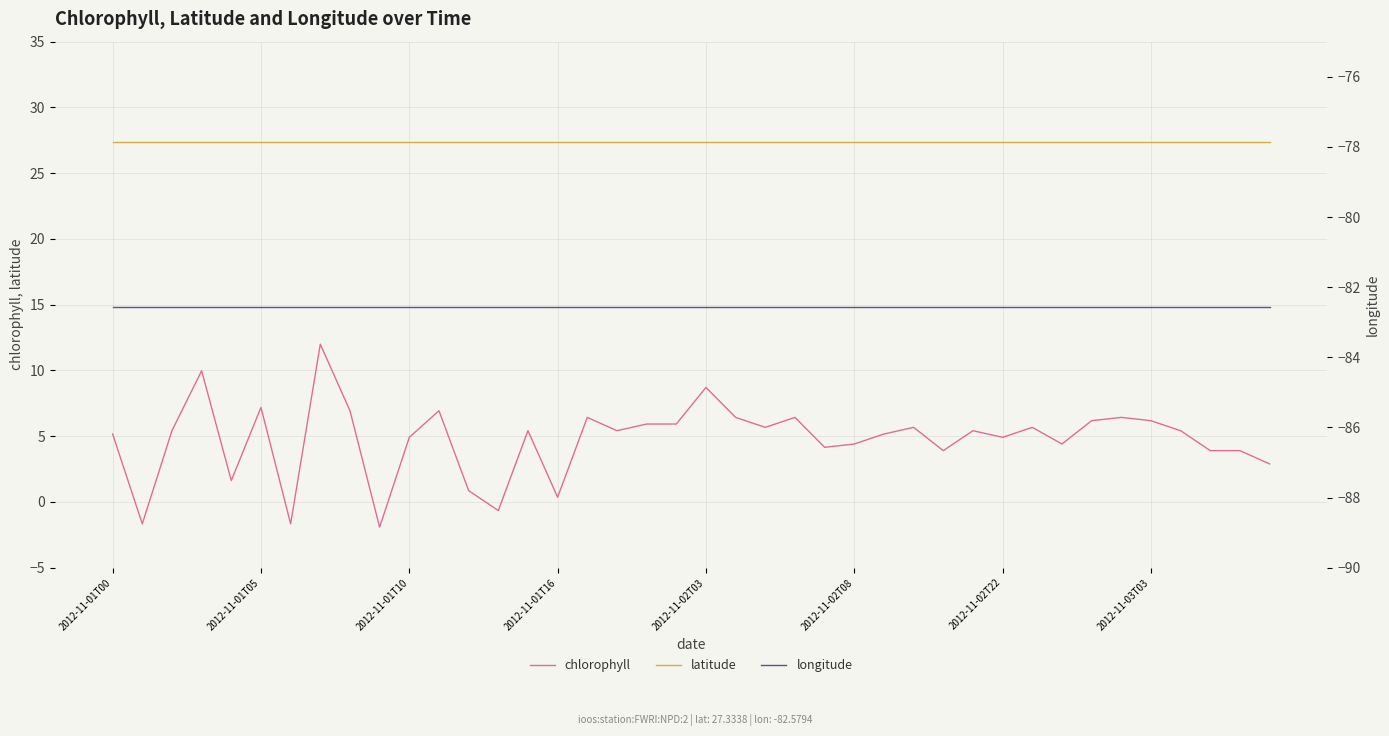

What is the maximum value shown in the chart?

27.3